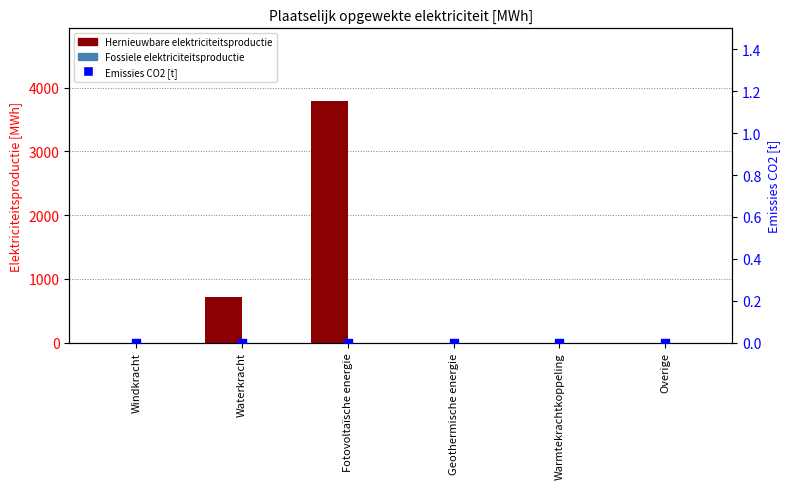

What are all the series names shown in the legend?

Hernieuwbare elektriciteitsproductie, Fossiele elektriciteitsproductie, Emissies CO2 [t]